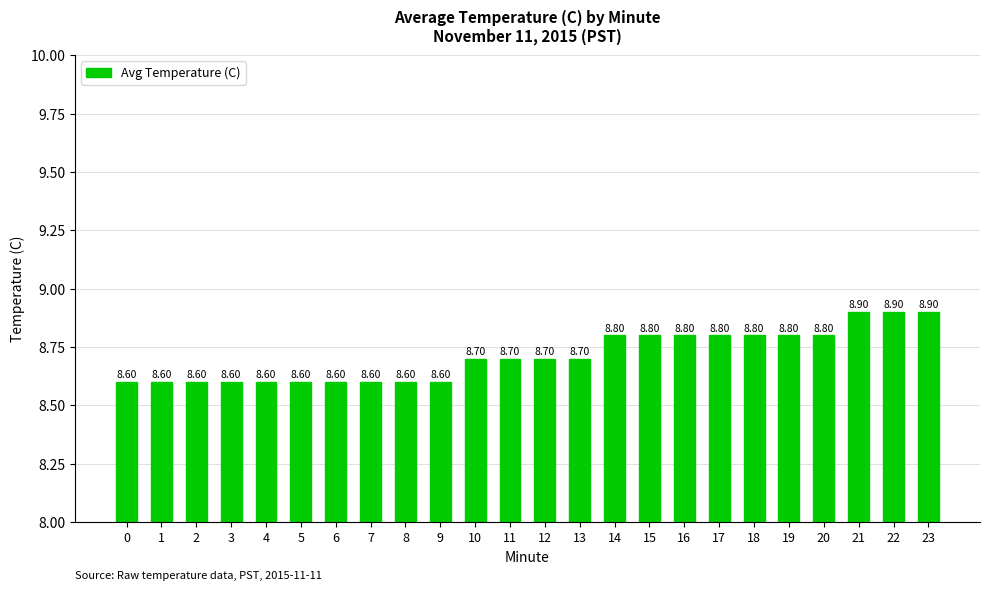

Is it true that the value at 7 is 4.6?

False